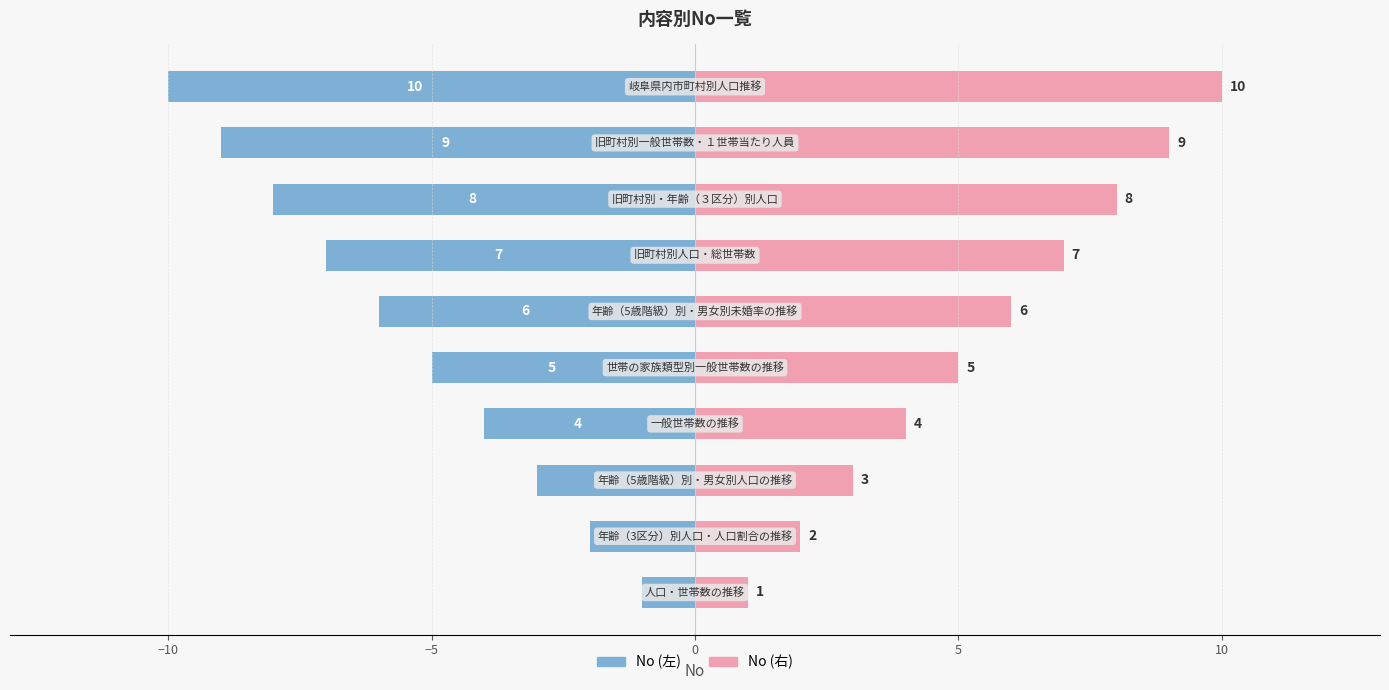

Between 0 and 8, which series saw the biggest shift?

No (左)